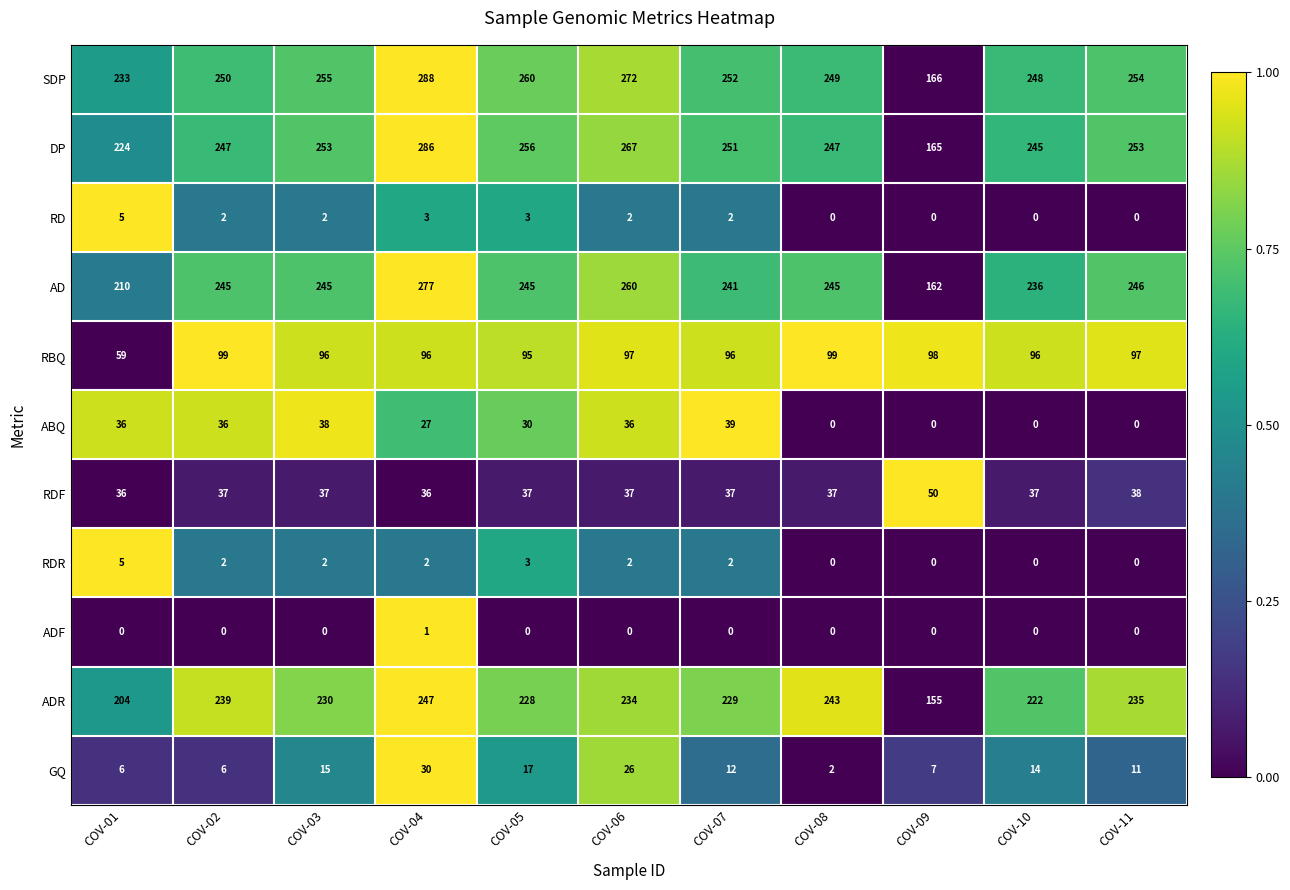

Between COV-06 and COV-08, which series saw the biggest shift?

ABQ